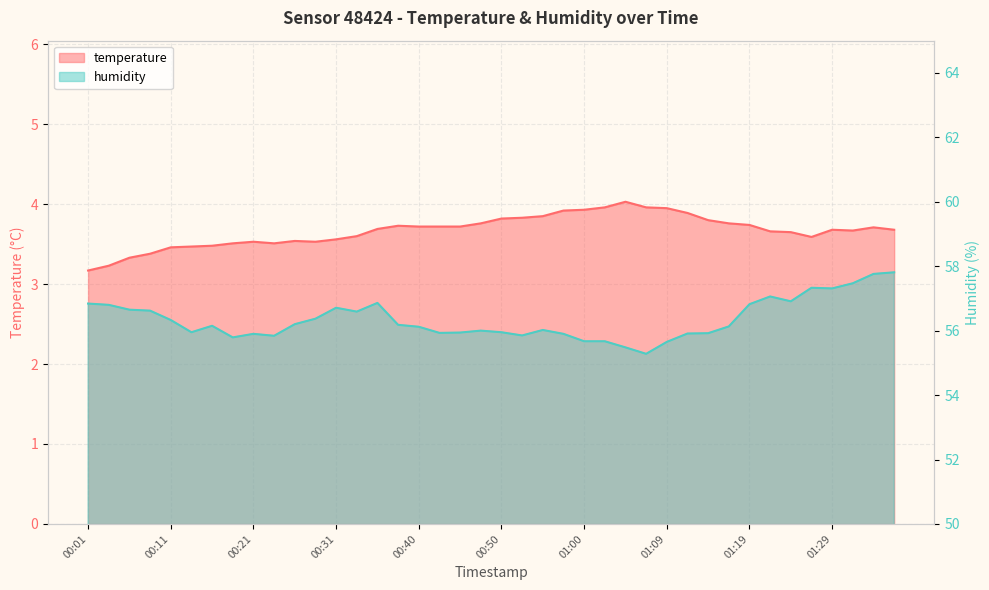

Reading right to left, extract all data points from this chart.

temperature: 3.7	3.7	3.7	3.7	3.6	3.6	3.7	3.7	3.8	3.8	3.9	4.0	4.0	4.0	4.0	3.9	3.9	3.9	3.8	3.8	3.8	3.7	3.7	3.7	3.7	3.7	3.6	3.6	3.5	3.5	3.5	3.5	3.5	3.5	3.5	3.5	3.4	3.3	3.2	3.2
humidity: 57.8	57.8	57.5	57.3	57.3	56.9	57.1	56.8	56.1	55.9	55.9	55.6	55.3	55.5	55.7	55.7	55.9	56.0	55.9	56.0	56.0	55.9	55.9	56.1	56.2	56.9	56.6	56.7	56.4	56.2	55.8	55.9	55.8	56.1	56.0	56.3	56.6	56.6	56.8	56.8